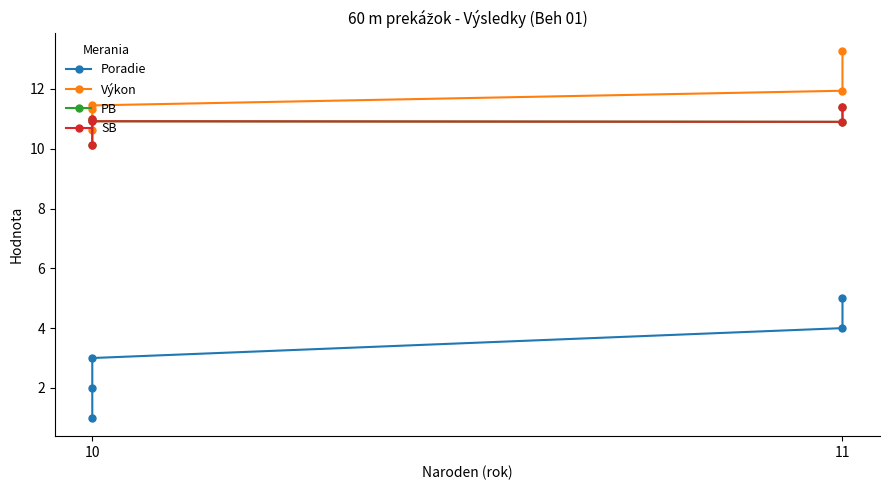

What is the maximum value shown in the chart?

13.3